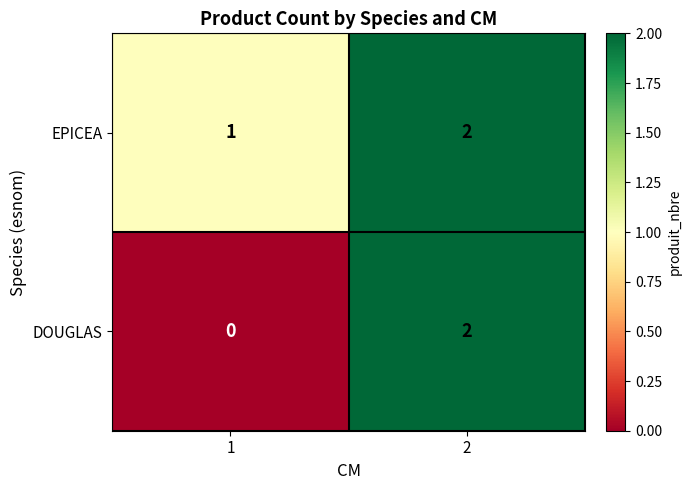

Is it true that EPICEA equals 2 at 2?

True